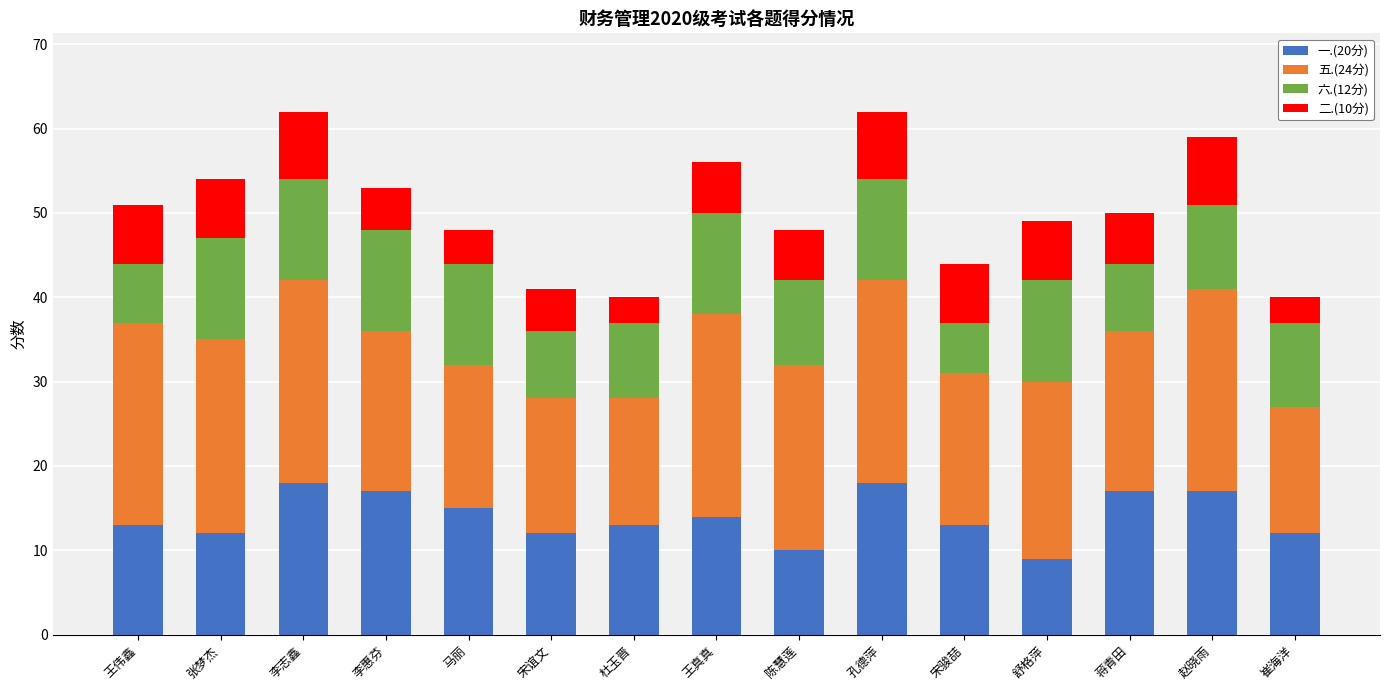

True or false: 一.(20分) has a value of 12 at 宋谊文.

True